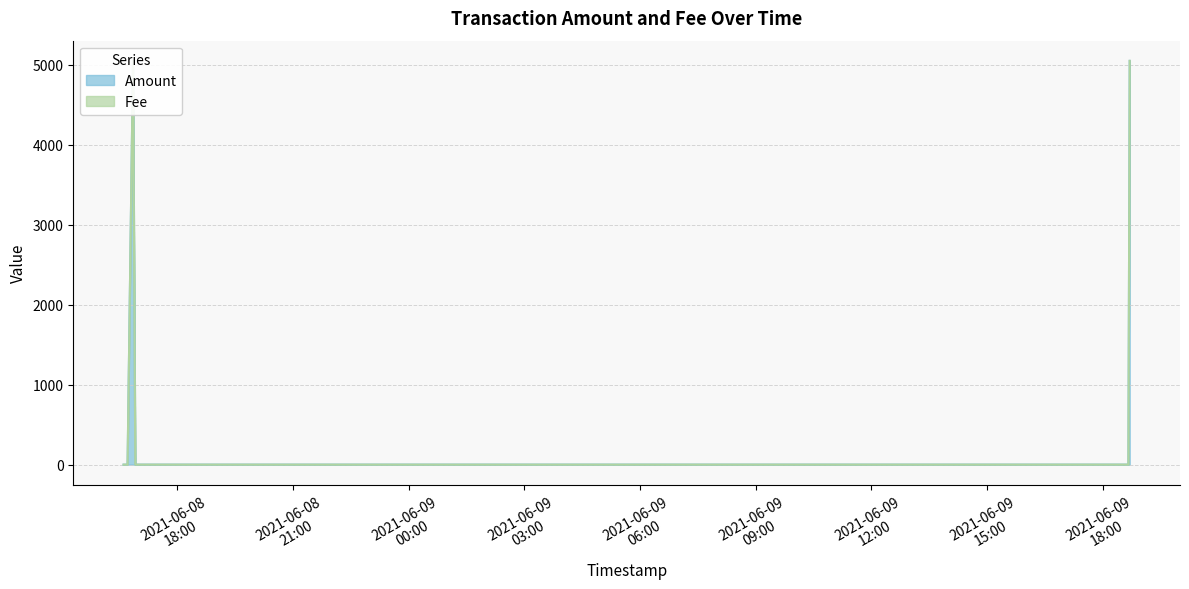

What is the difference between the maximum and minimum values?

5050.1